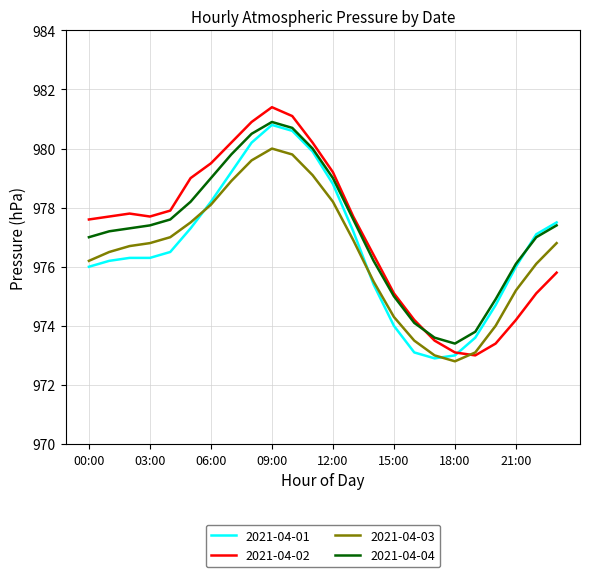

At how many categories does at least one series exceed 973?

24